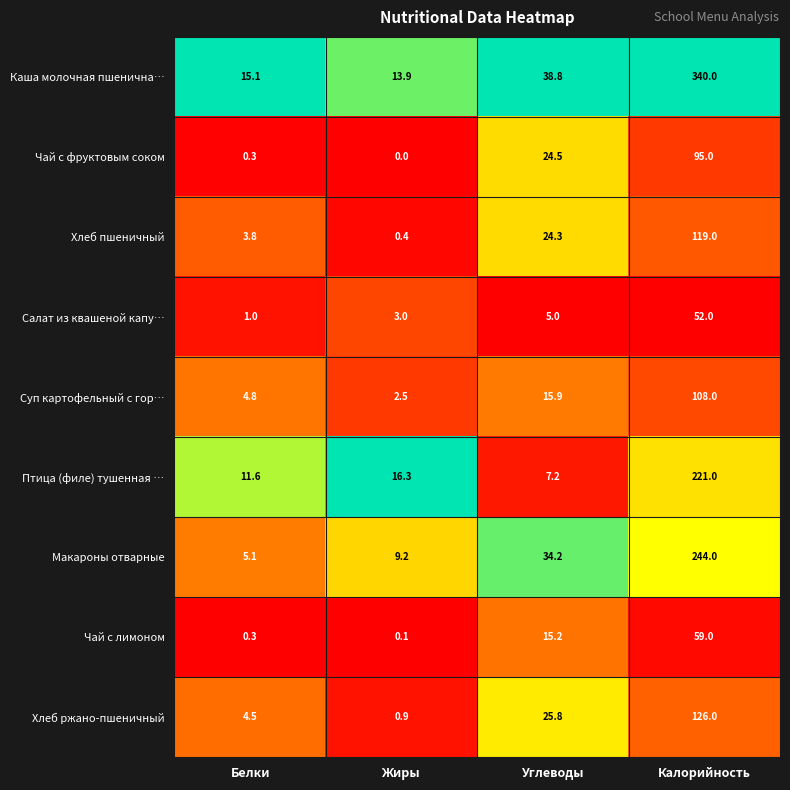

True or false: Суп картофельный с гор… has a value of 15.9 at Углеводы.

True